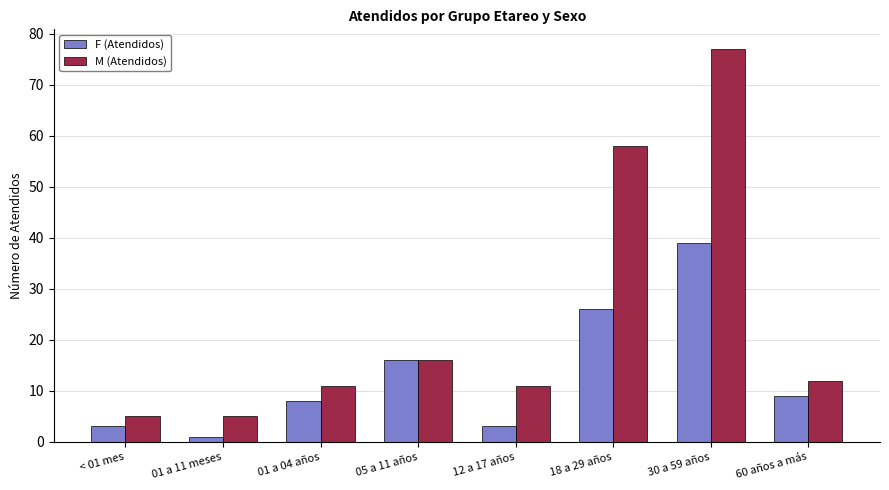

List the series in order of their overall mean, lowest first.

F (Atendidos), M (Atendidos)